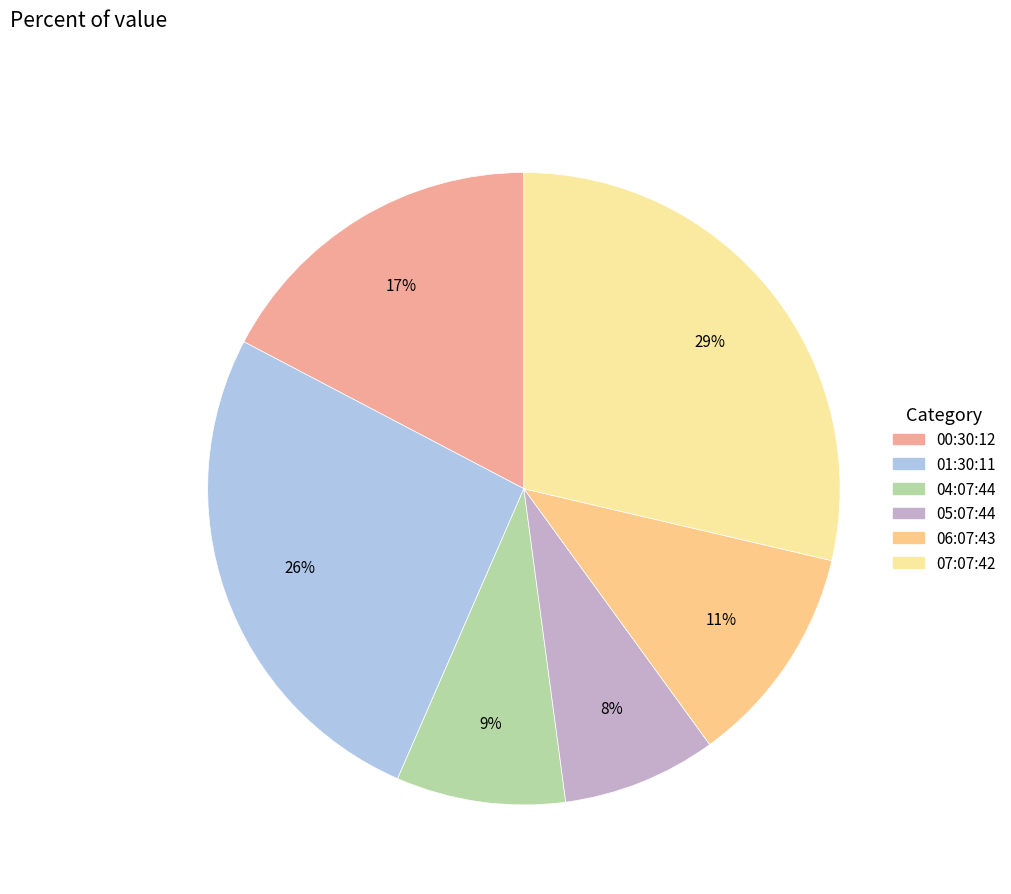

Rank the categories by value from lowest to highest.

2023-01-12T05:07:44.235Z, 2023-01-12T04:07:44.990Z, 2023-01-12T06:07:43.370Z, 2023-01-12T00:30:12.565Z, 2023-01-12T01:30:11.639Z, 2023-01-12T07:07:42.615Z